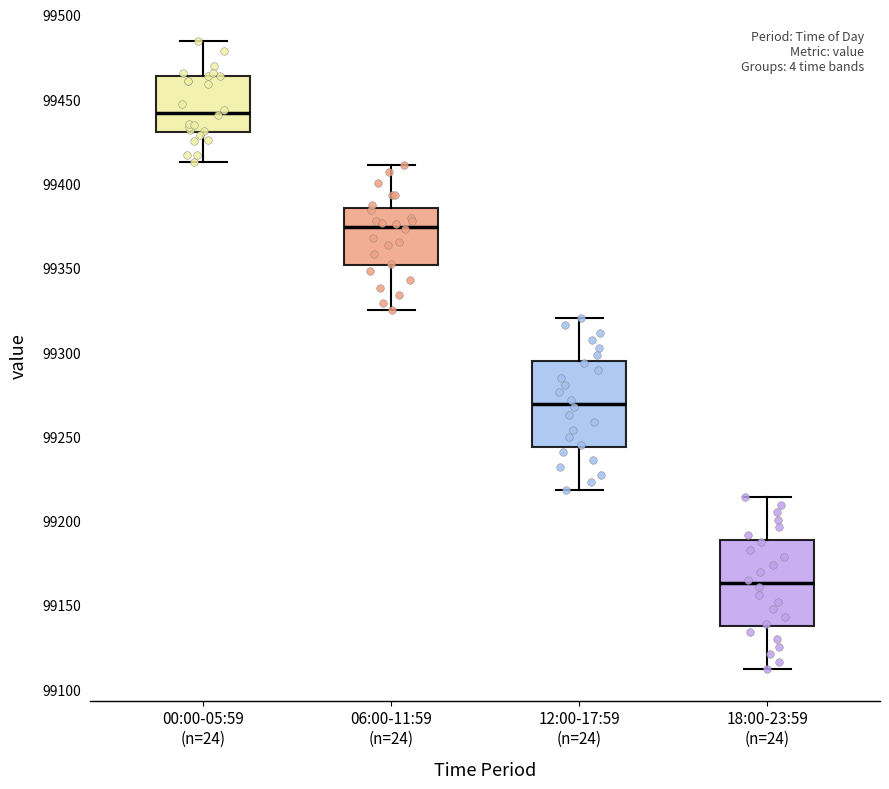

Which box has the lowest median line?

18:00-23:59 (n=24)